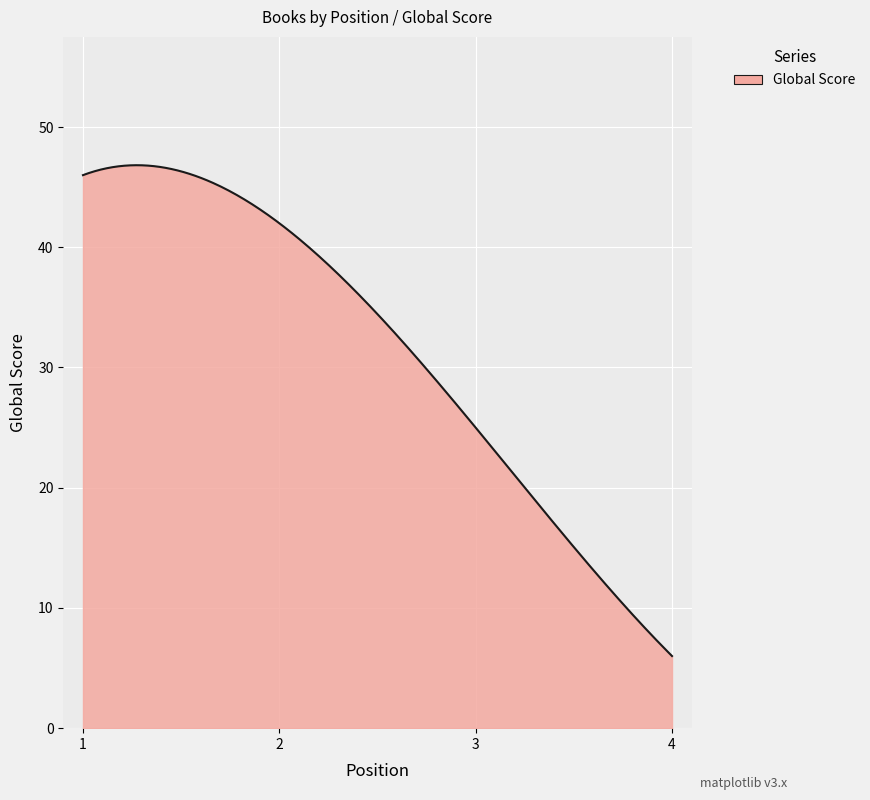

What is the maximum value shown in the chart?

46.8